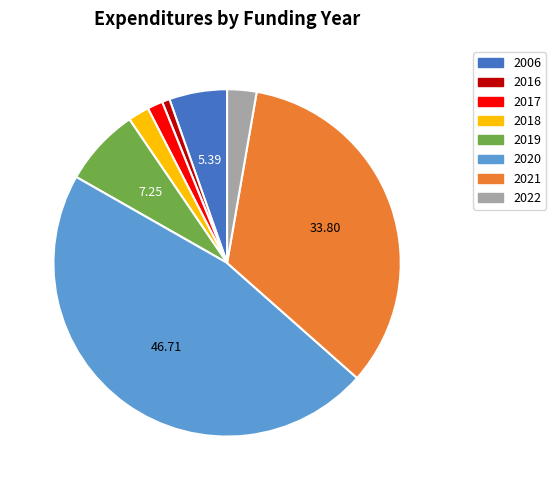

Rank the categories by value from lowest to highest.

2016, 2017, 2018, 2022, 2006, 2019, 2021, 2020